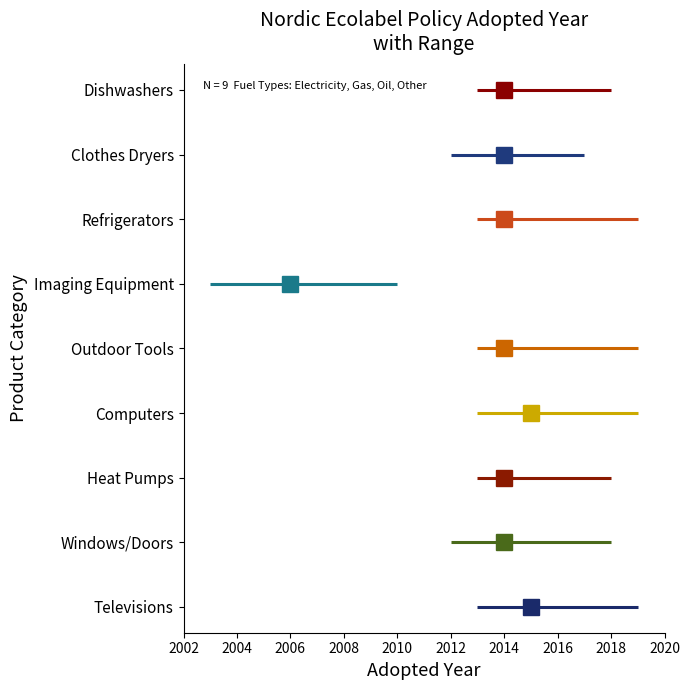

How many values are between 2014 and 2015?

8